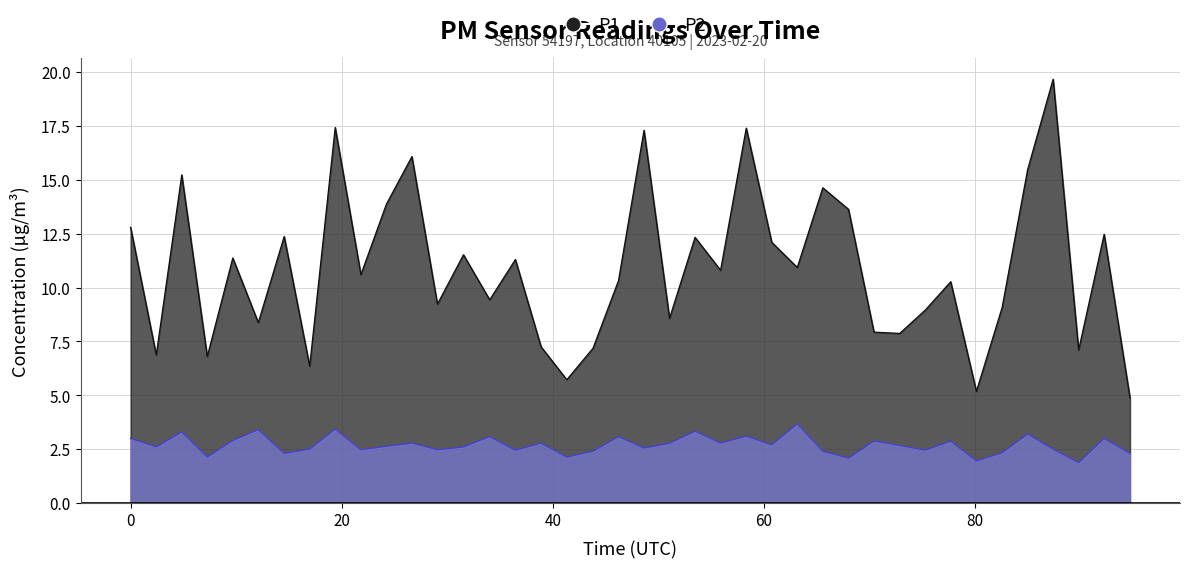

What is the lowest value of the P1 series?

4.9